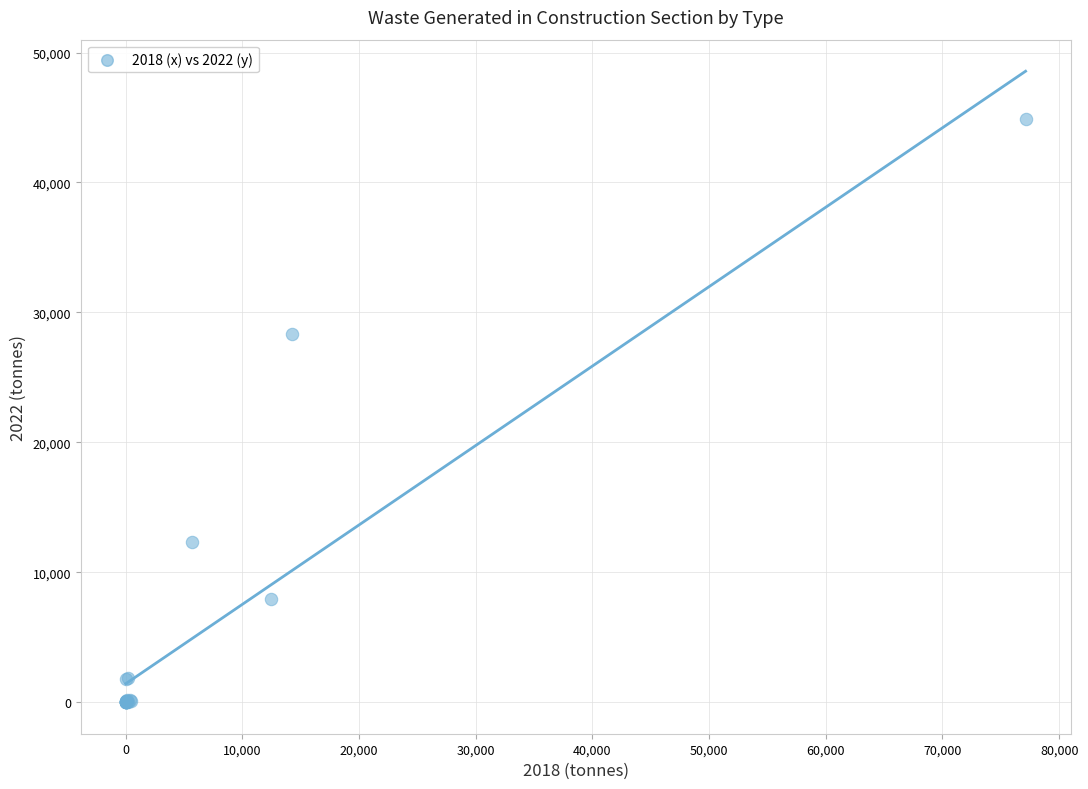

What Y value in the scatter plot is closest to 22428?

28335